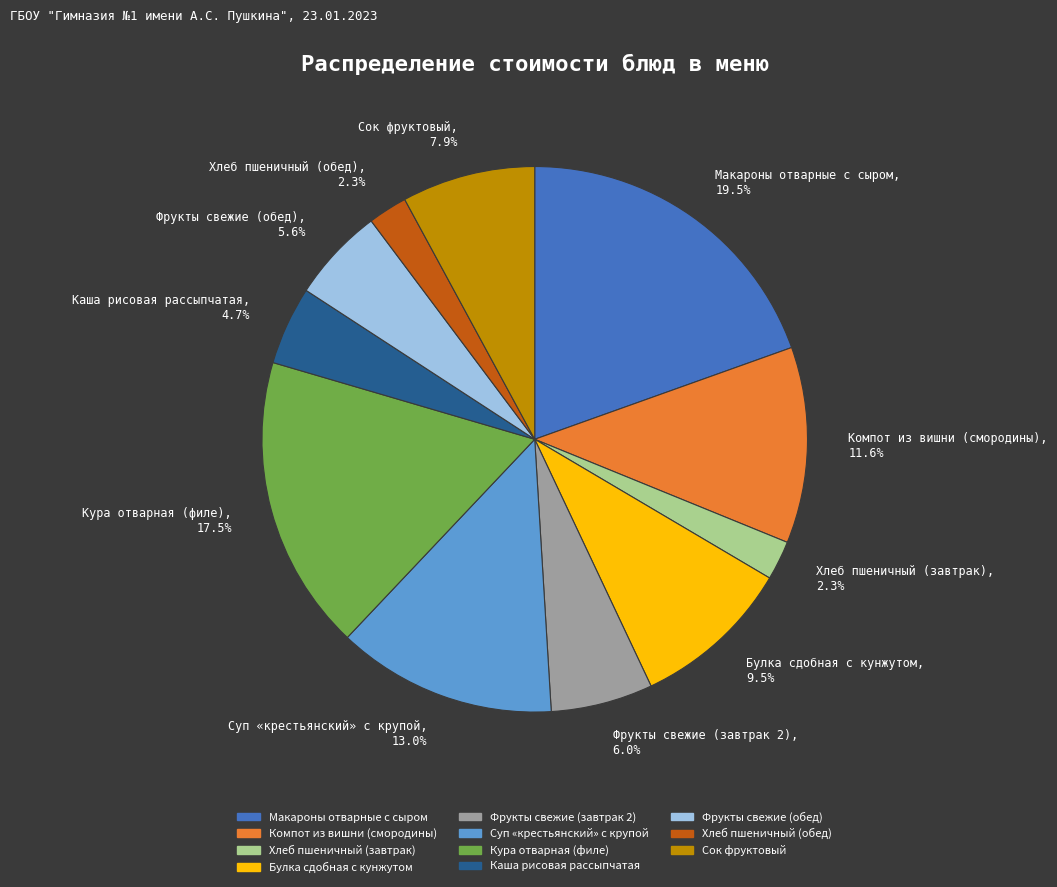

What portion of the pie excludes Суп «крестьянский» с крупой?

87.0%